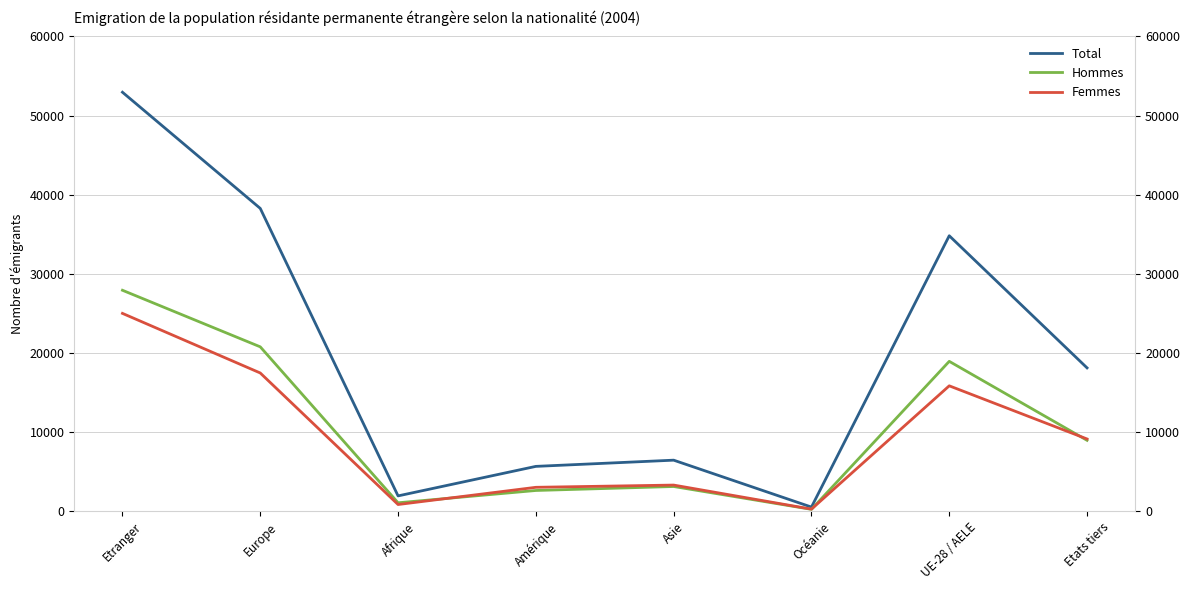

Is it true that Total equals 14111 at Europe?

False